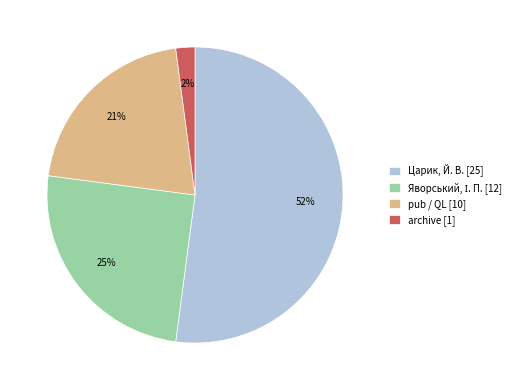

How many segments does this pie chart have?

4